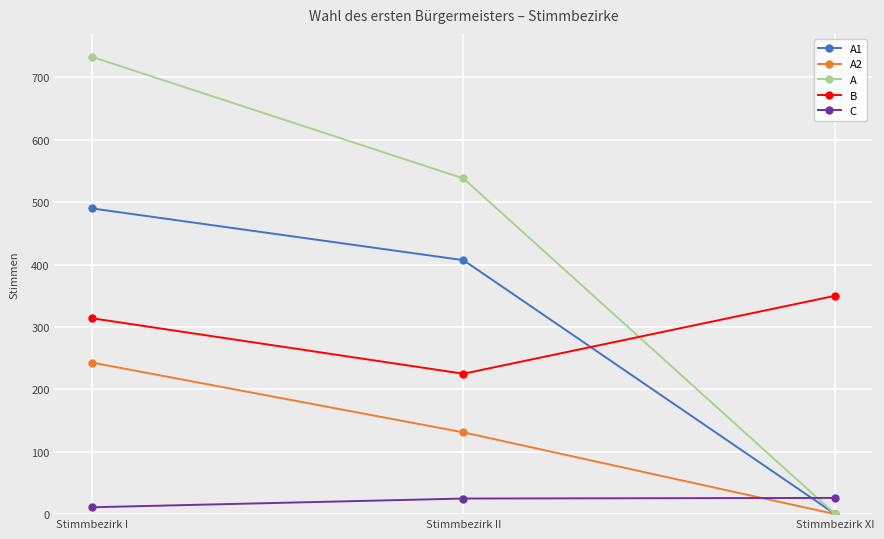

True or false: C has a value of 25 at Stimmbezirk II.

True